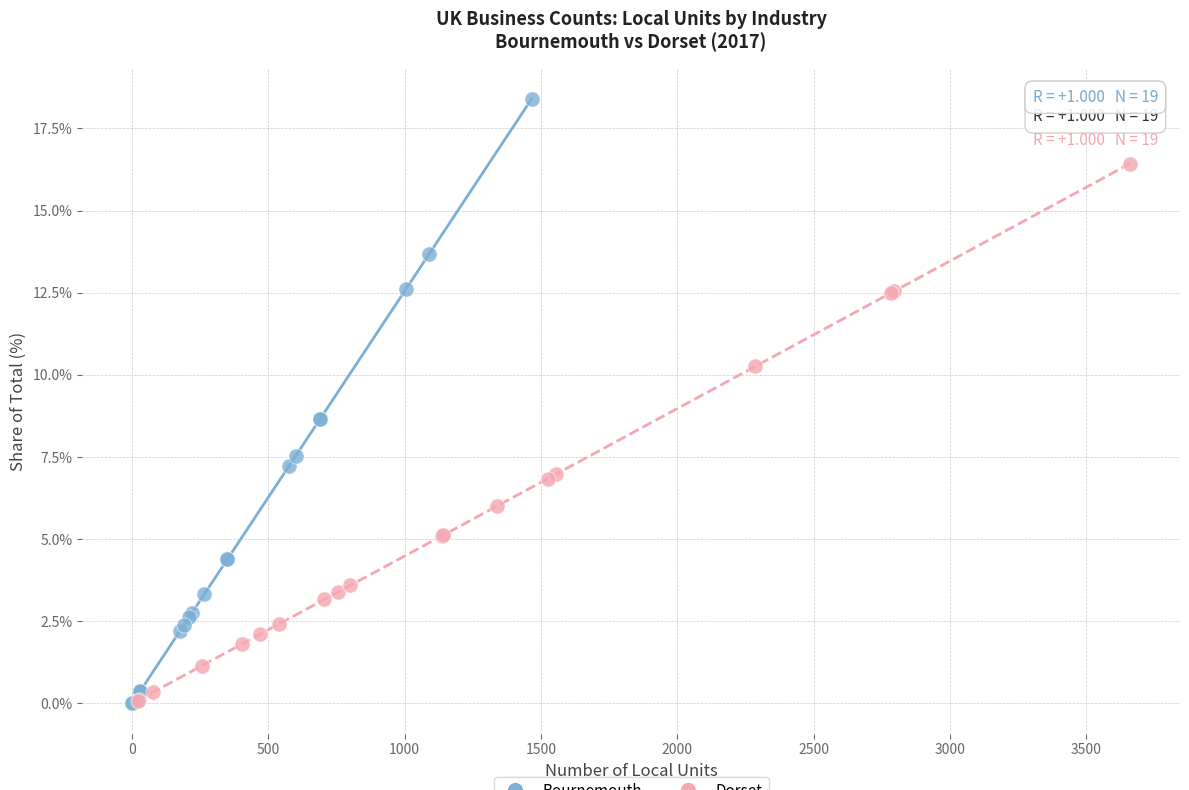

Which series reaches the maximum Y coordinate?

Bournemouth